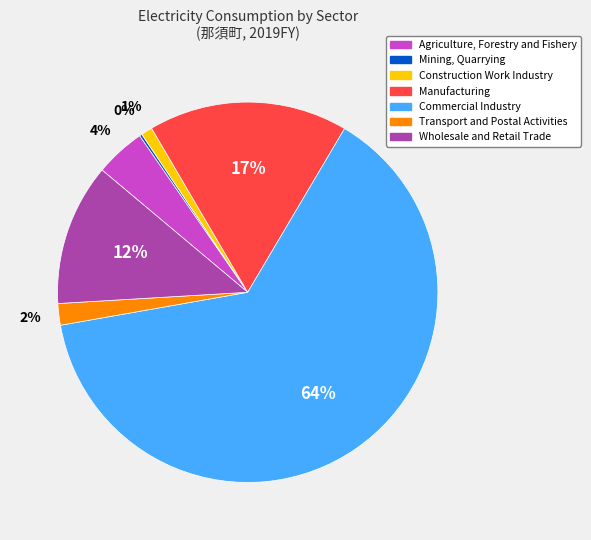

Do Construction Work Industry and Wholesale and Retail Trade together represent more than half of the pie?

No